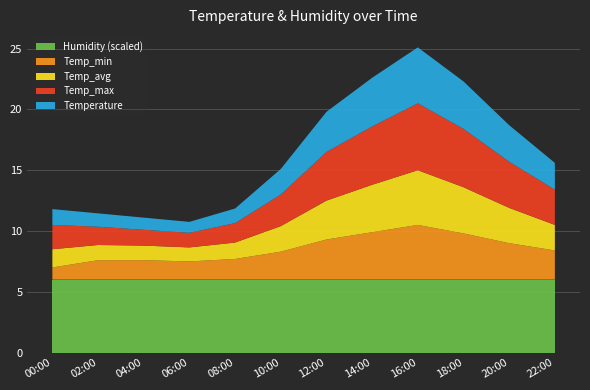

What is the minimum value for Humidity (scaled)?

6.0